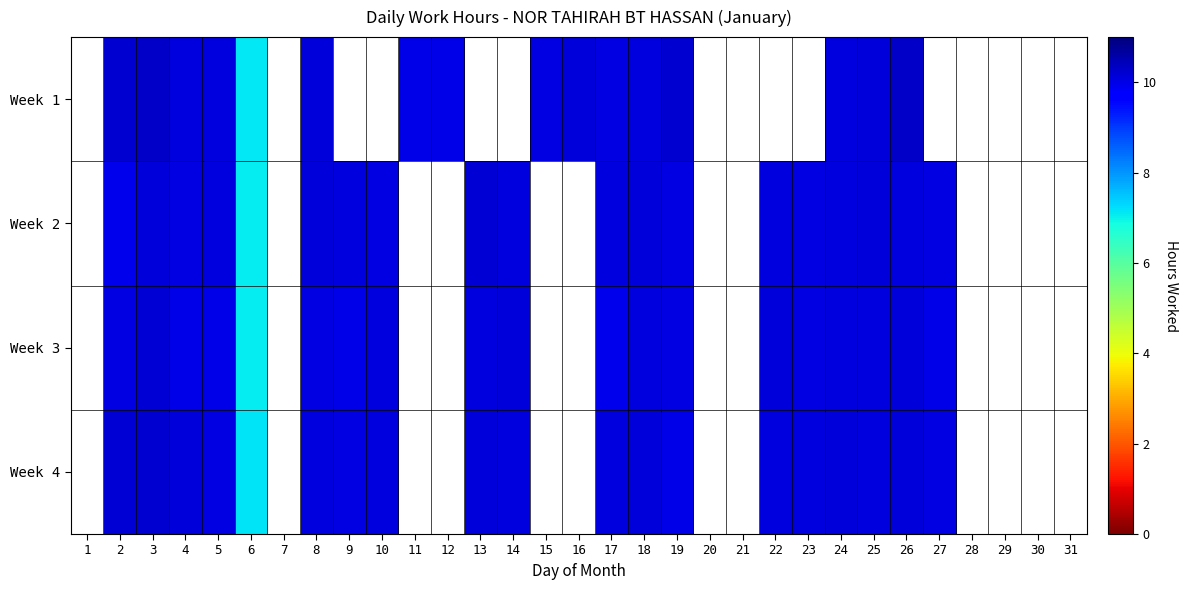

How many data points does each series have?

31